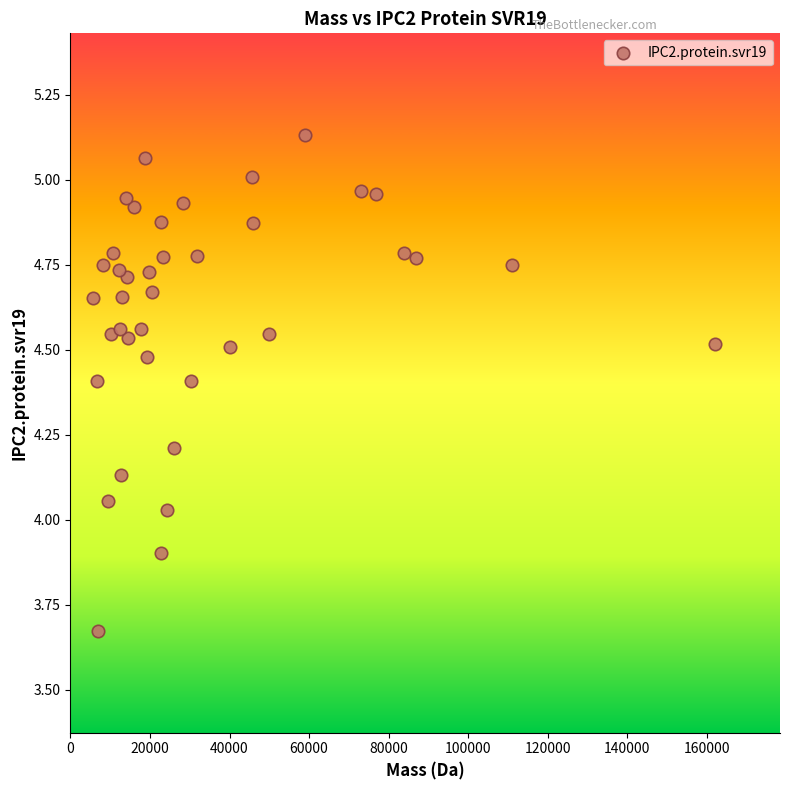

What is the range of X values (max minus min)?

156529.6